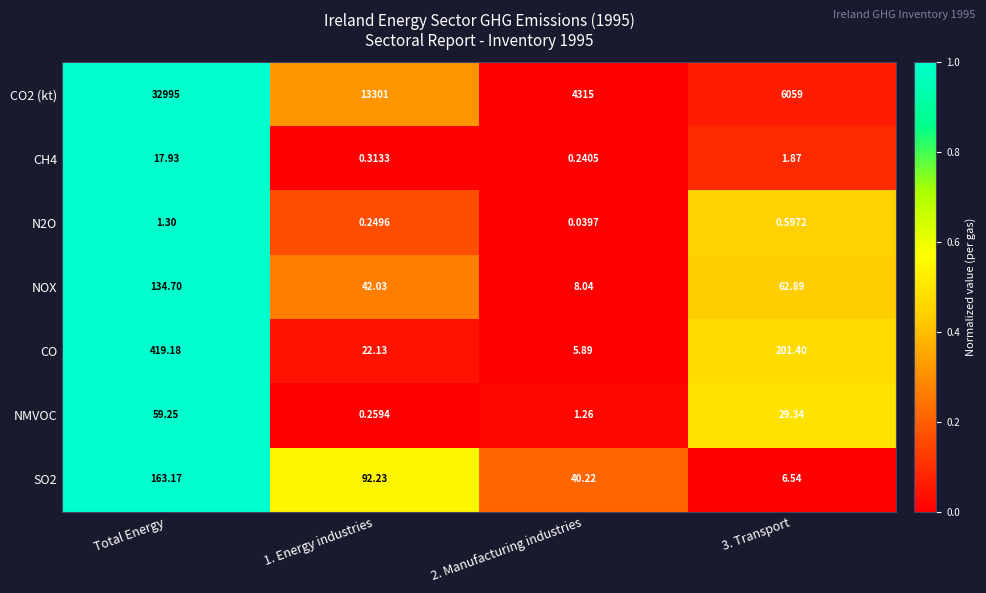

What is the difference between the highest and lowest values at 3. Transport?

6058.4